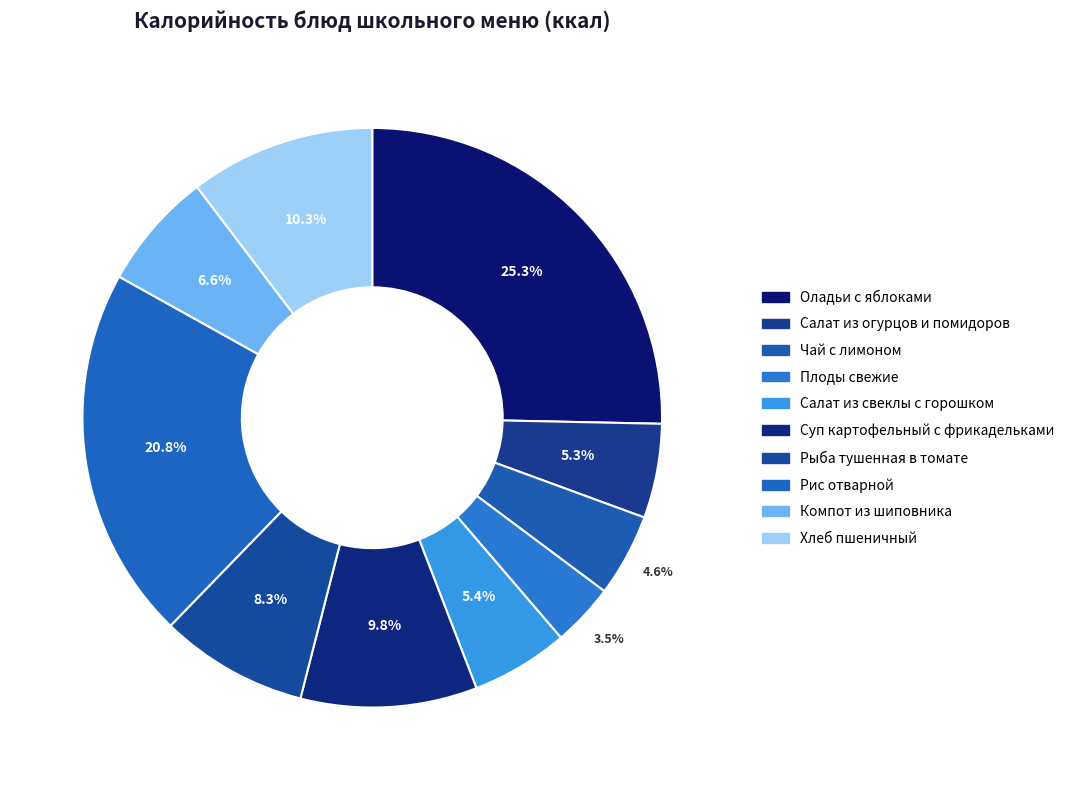

Count the number of slices in the pie.

10